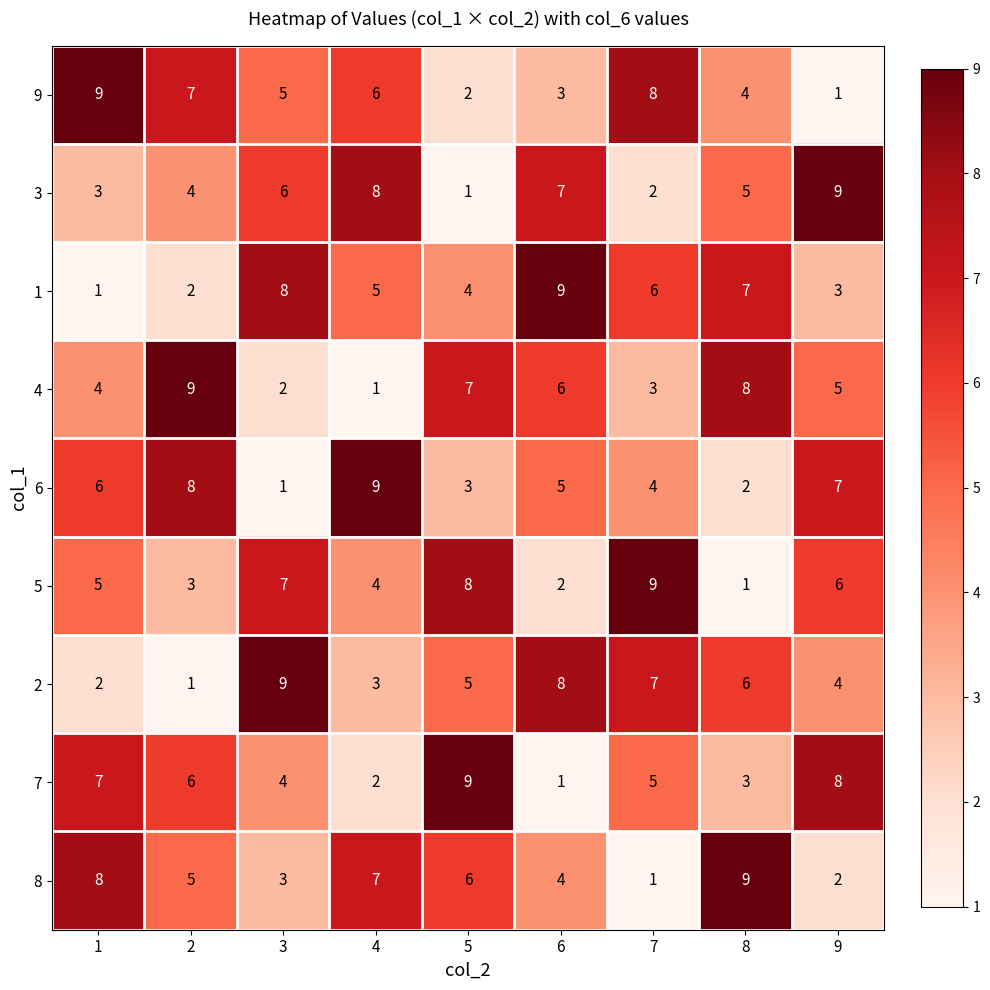

What is the total value across all series at 9?

45